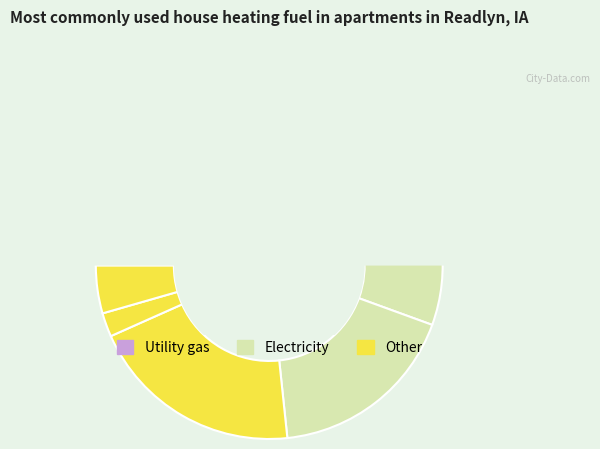

Is there a majority slice in this chart?

No